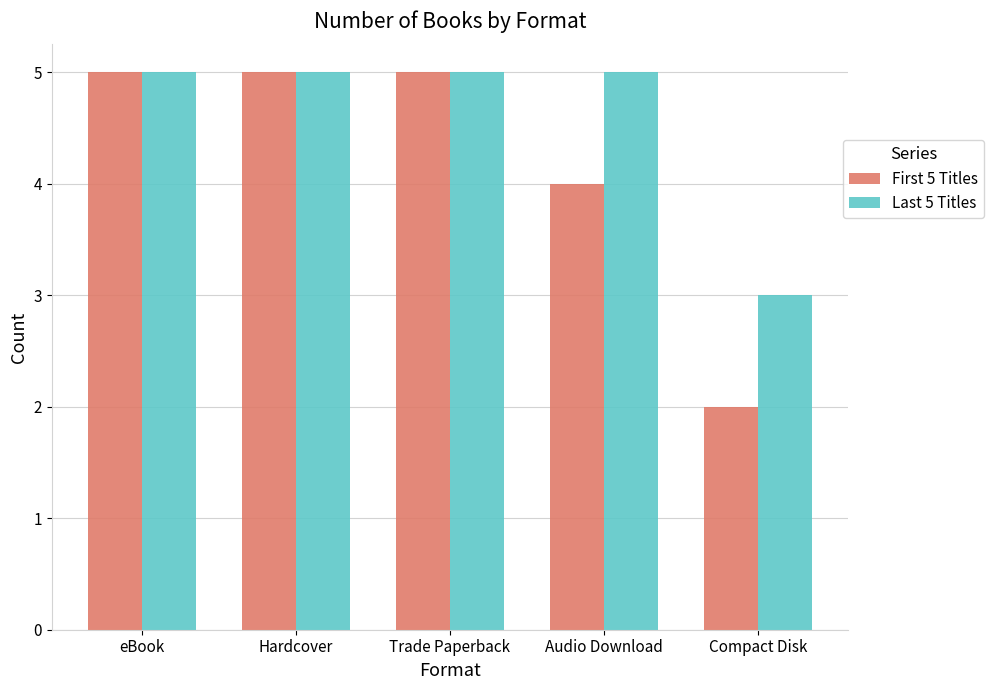

Which series has the widest spread of values?

First 5 Titles